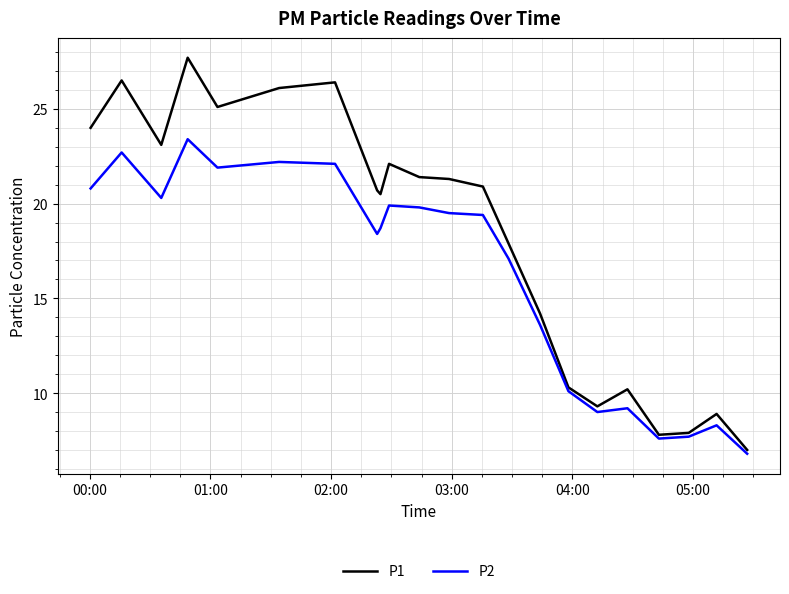

True or false: P2 and P1 intersect in this chart.

False